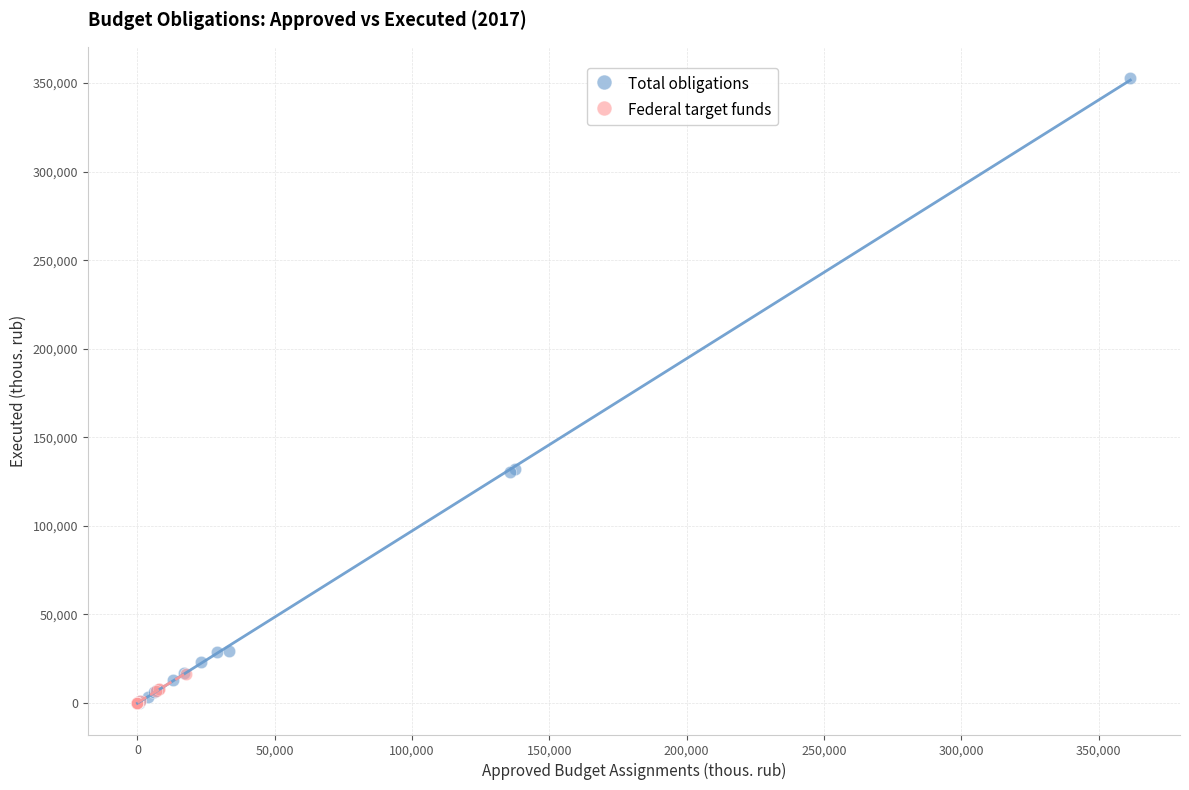

Which series has the largest Y range (max minus min)?

Total obligations